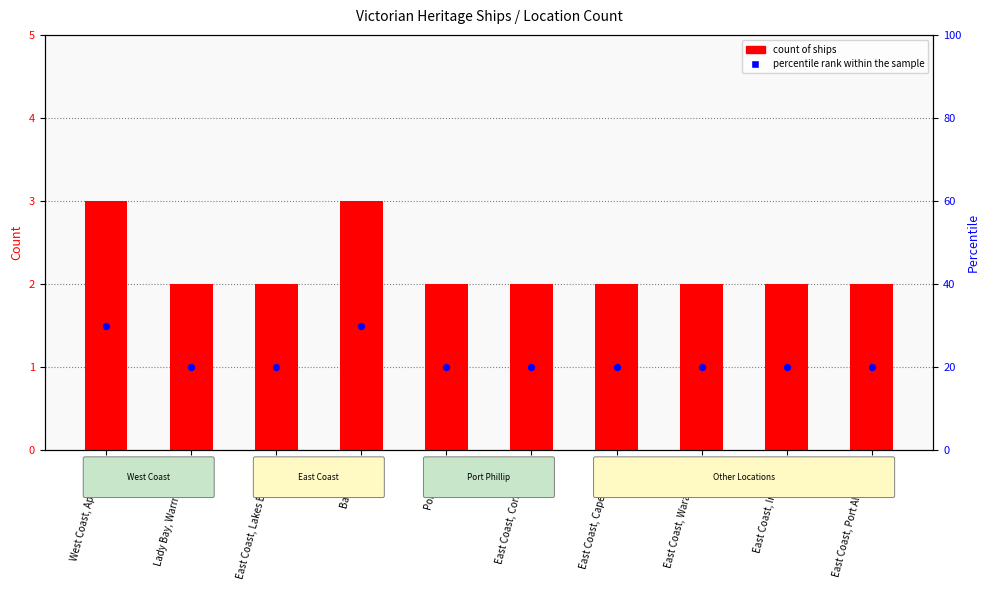

What is the total value across all series at Port Phillip?

22